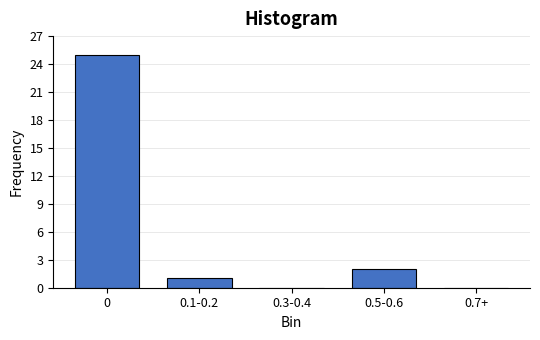

Reading left to right, list all the values displayed in this chart.

0=25	0.1-0.2=1	0.3-0.4=0	0.5-0.6=2	0.7+=0